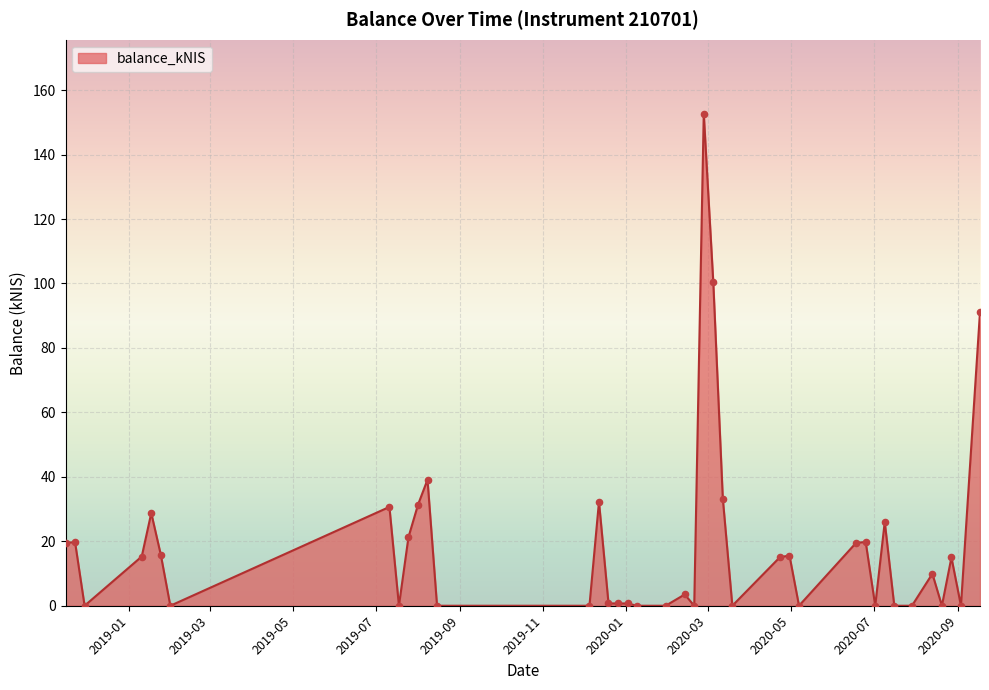

What is the difference between the maximum and minimum values?

152.7